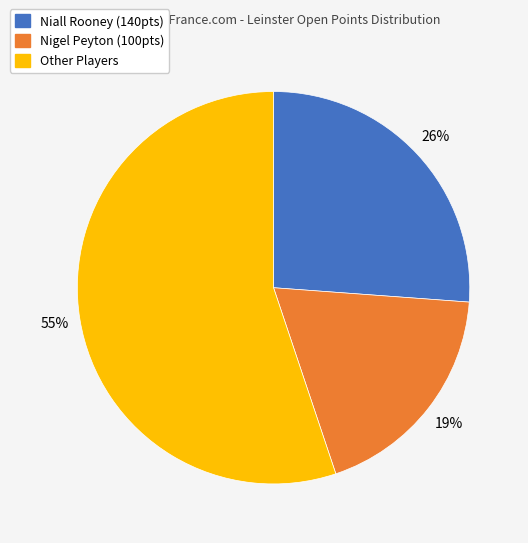

Does any single category account for the majority?

Yes